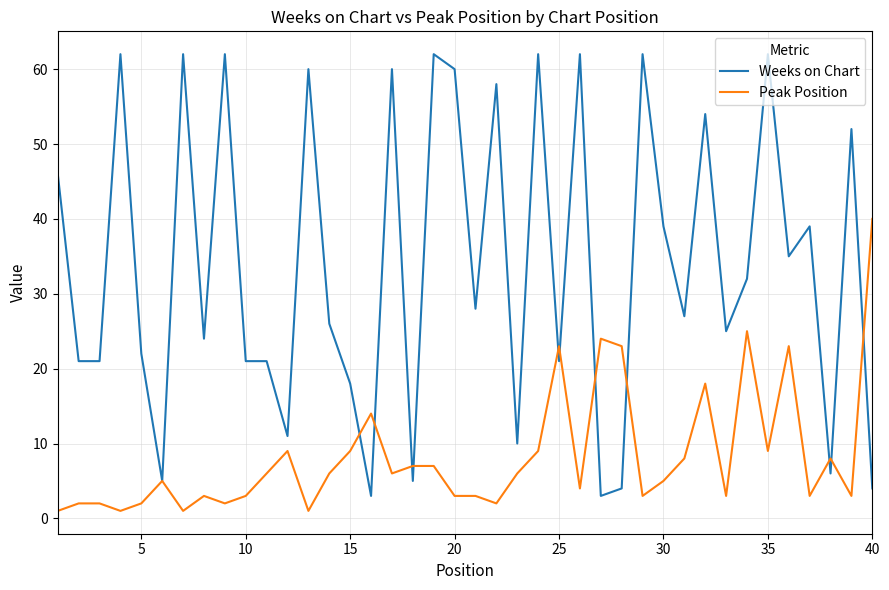

Rank the series by their average value, from lowest to highest.

Peak Position, Weeks on Chart